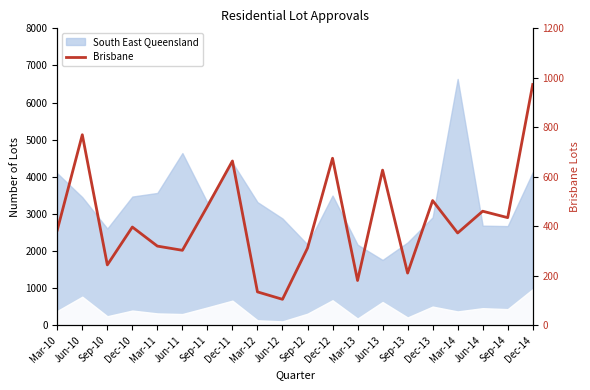

How many points are lower than both their immediate neighbors (excluding endpoints)?

7